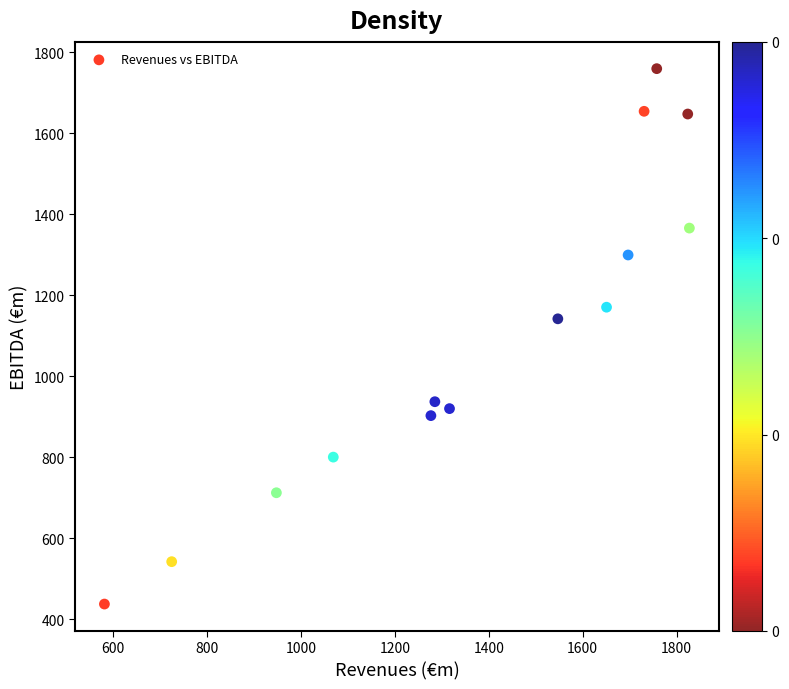

What is the range of X values (max minus min)?

1245.8